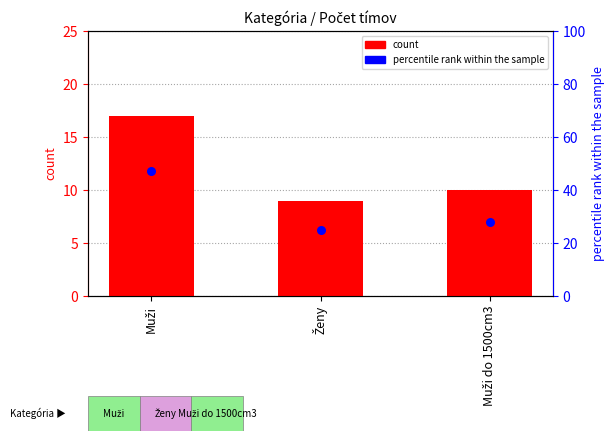

What are all the series names shown in the legend?

count, percentile rank within the sample